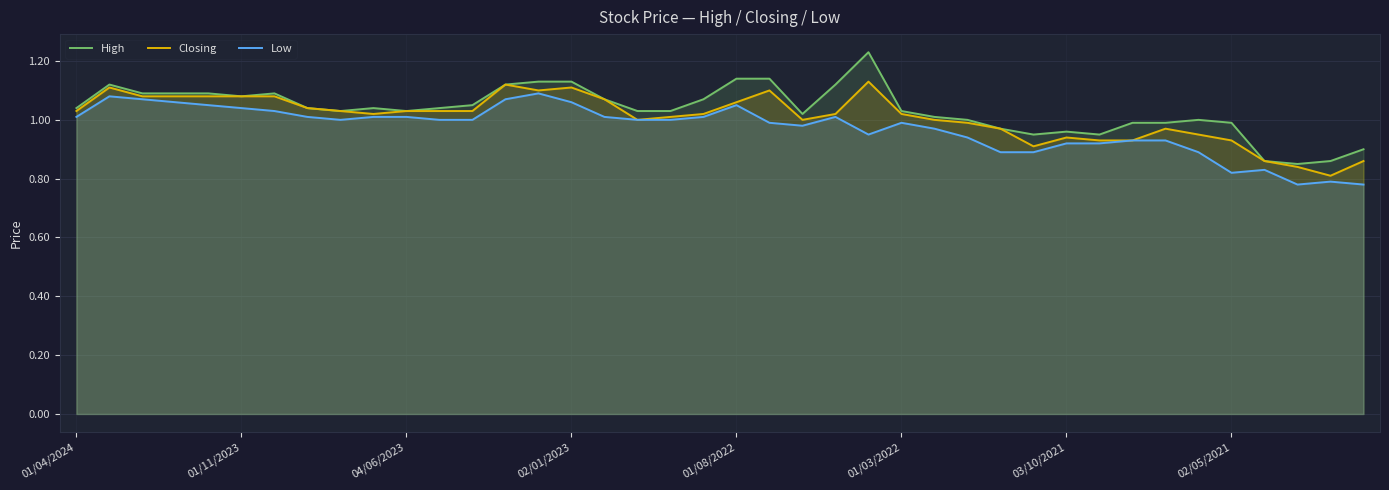

True or false: Closing has more than 1 points higher than both neighbors.

True